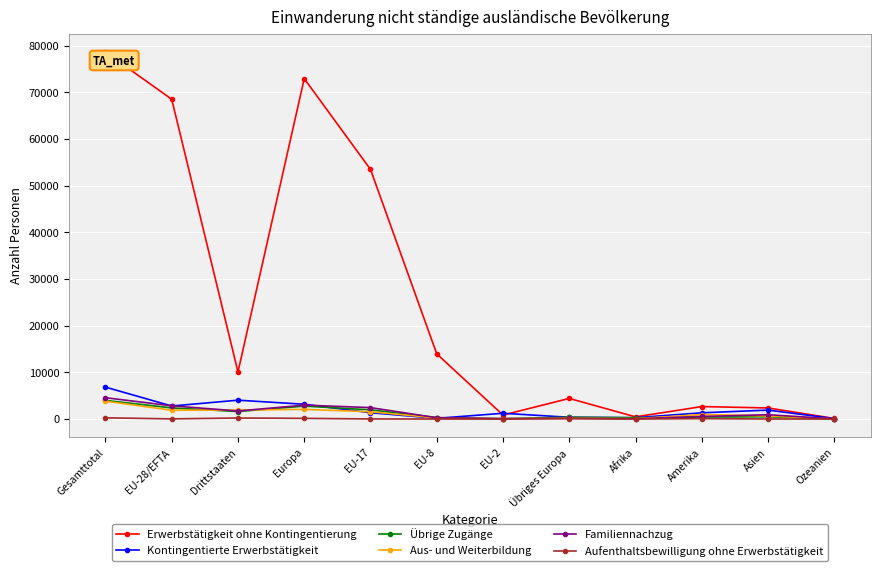

What is the label of the 9th point from the left?

Afrika